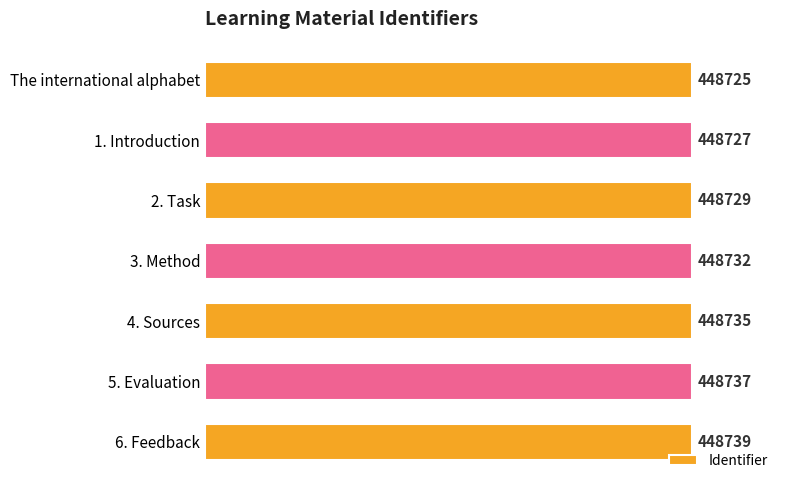

Between The international alphabet and 6. Feedback, which is larger?

6. Feedback